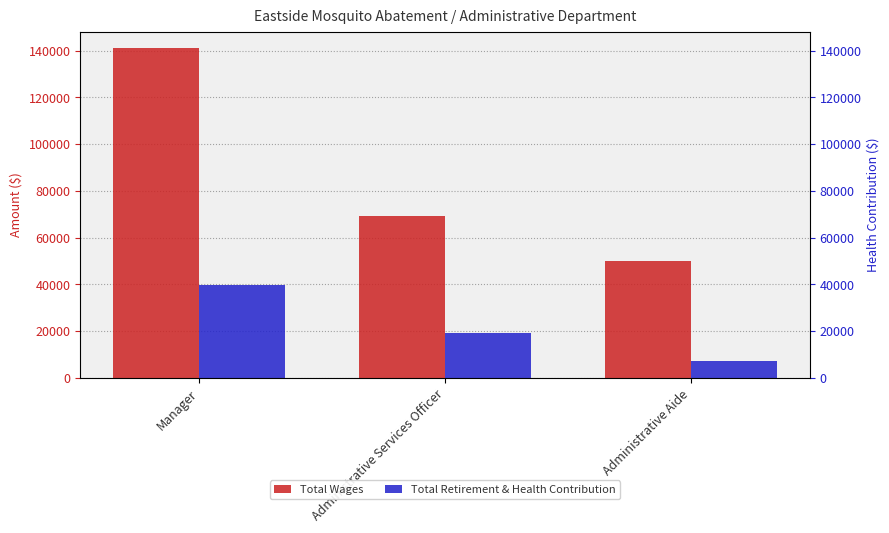

Rank the series at Administrative Services Officer from highest to lowest value.

Total Wages, Total Retirement & Health Contribution